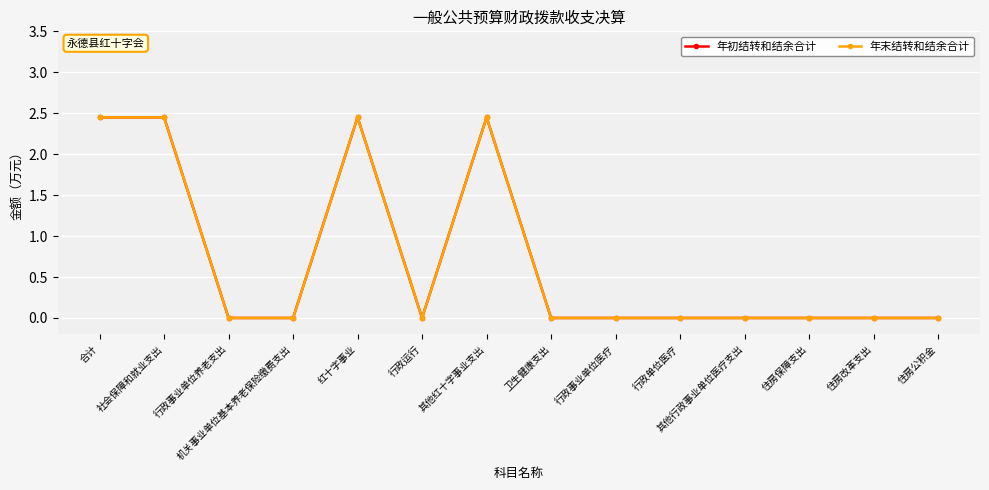

What is the highest value of the 年末结转和结余合计 series?

2.5